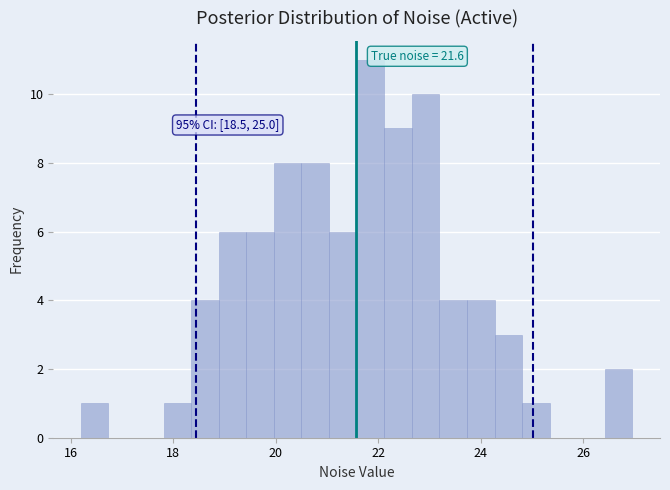

Read against the x-axis, roughly where is the centre of the tallest bar?

21.8